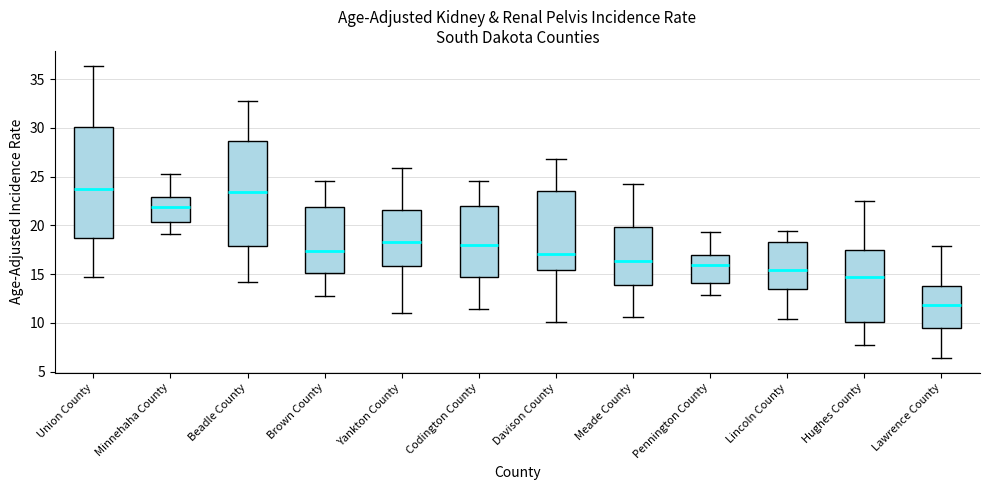

Reading left to right, transcribe this box plot: for each box, give where its median line is, the range the box spans, and where its two whiskers end, as read against the y-axis. The values are not printed on the chart, so give them approximately, as read against the axis.

Union County: median 23.5, box 18.5 to 30.0, whiskers 14.5 to 36.5
Minnehaha County: median 22.0, box 20.5 to 23.0, whiskers 19.0 to 25.5
Beadle County: median 23.5, box 18.0 to 28.5, whiskers 14.0 to 33.0
Brown County: median 17.5, box 15.0 to 22.0, whiskers 13.0 to 24.5
Yankton County: median 18.5, box 16.0 to 21.5, whiskers 11.0 to 26.0
Codington County: median 18.0, box 14.5 to 22.0, whiskers 11.5 to 24.5
Davison County: median 17.0, box 15.5 to 23.5, whiskers 10.0 to 27.0
Meade County: median 16.5, box 14.0 to 20.0, whiskers 10.5 to 24.5
Pennington County: median 16.0, box 14.0 to 17.0, whiskers 13.0 to 19.5
Lincoln County: median 15.5, box 13.5 to 18.5, whiskers 10.5 to 19.5
Hughes County: median 14.5, box 10.0 to 17.5, whiskers 7.5 to 22.5
Lawrence County: median 12.0, box 9.5 to 14.0, whiskers 6.5 to 18.0